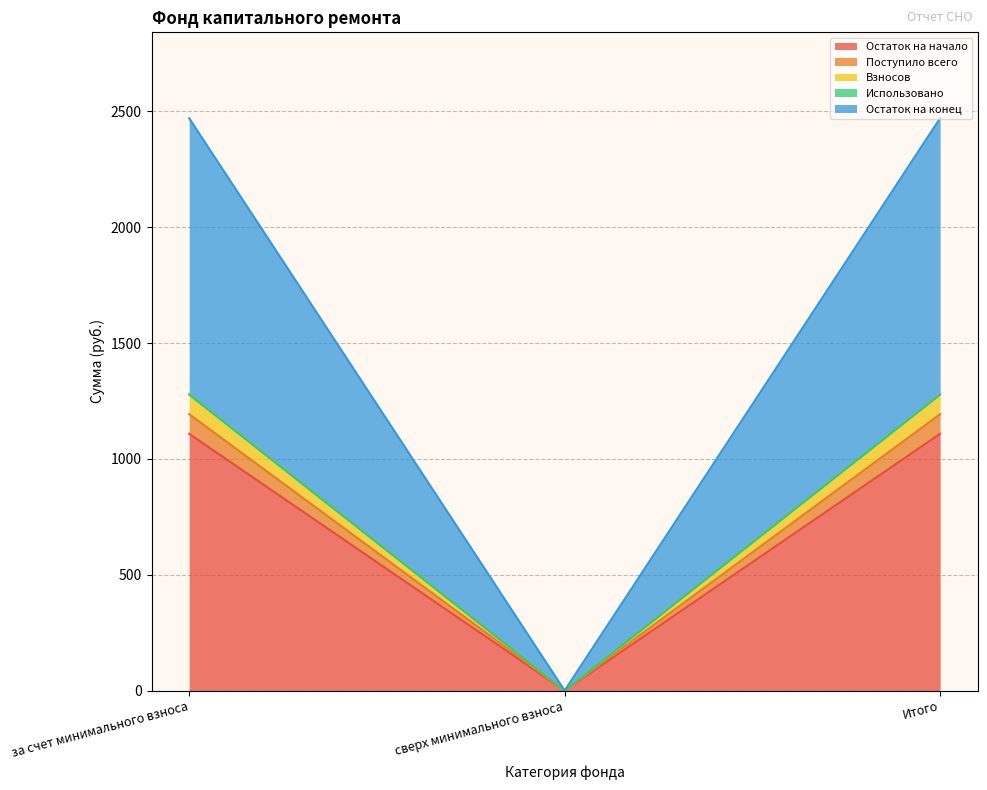

At how many categories does at least one series exceed 1331?

2